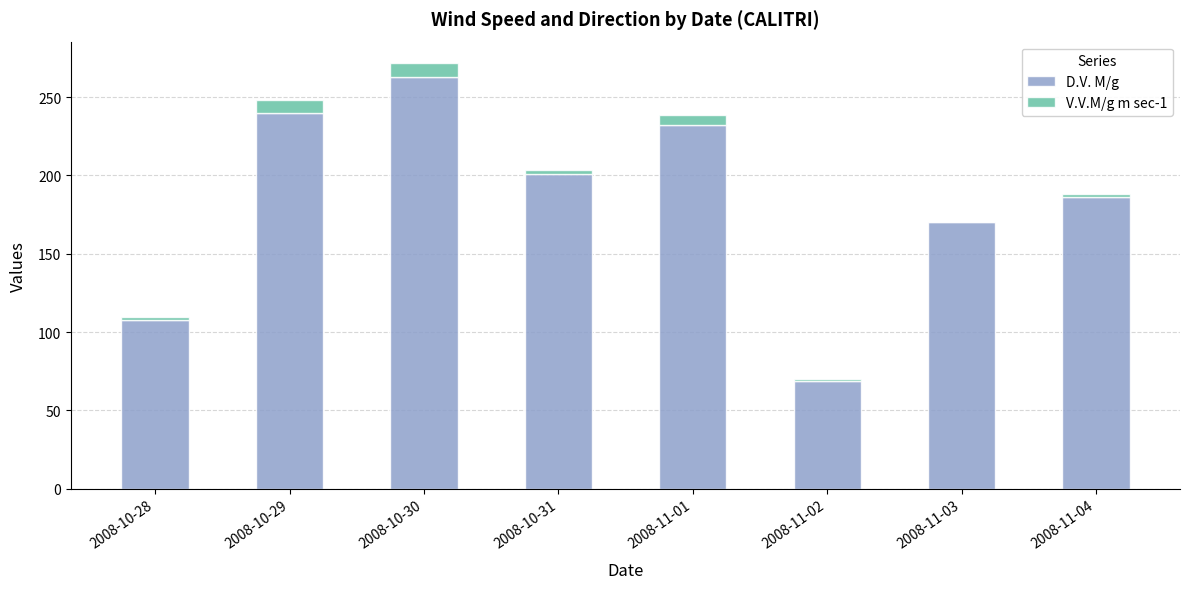

At which label is D.V. M/g closest to 166?

2008-11-03